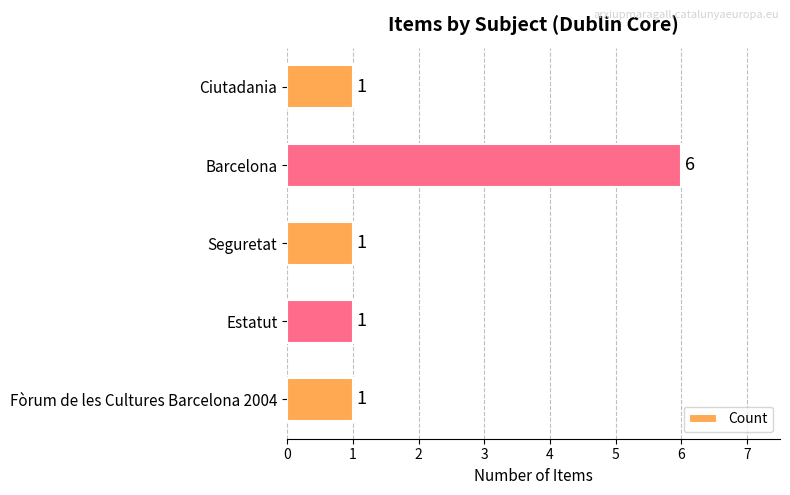

How many data points are above 1?

1